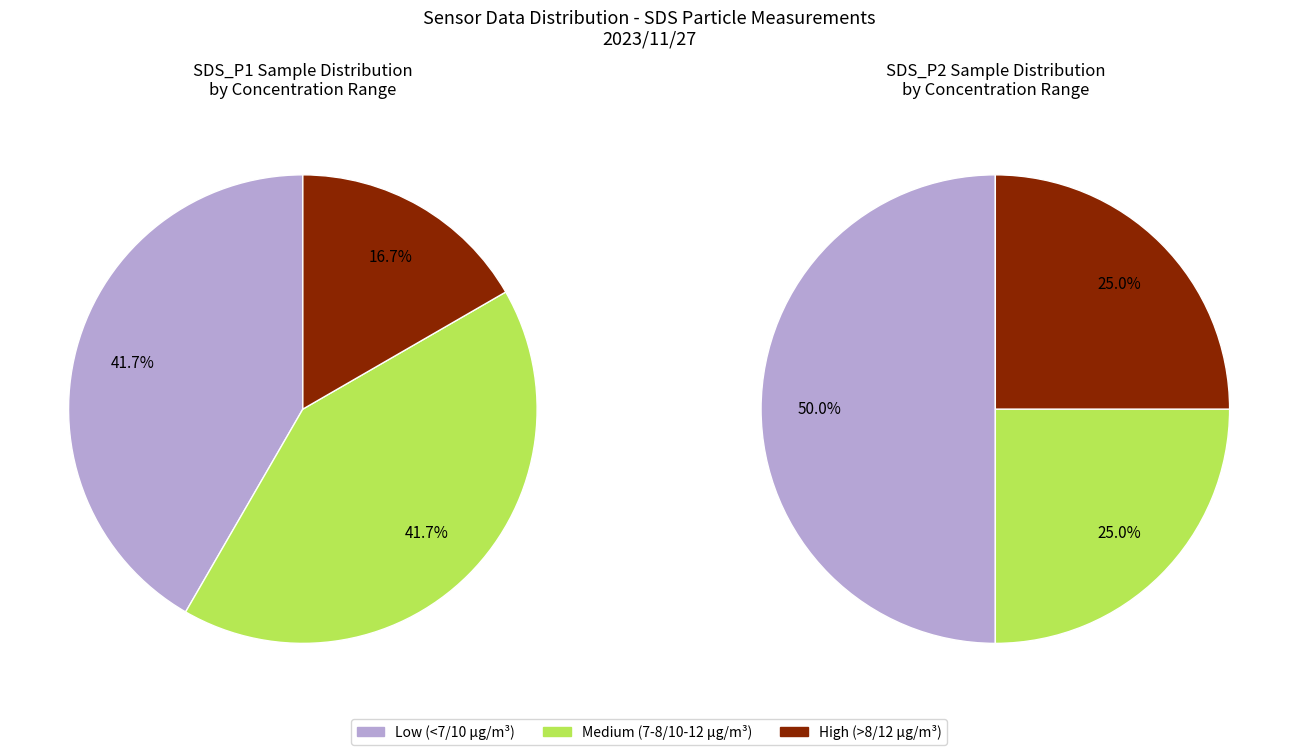

The 00:03 slice represents 12% of the pie. True or false?

False